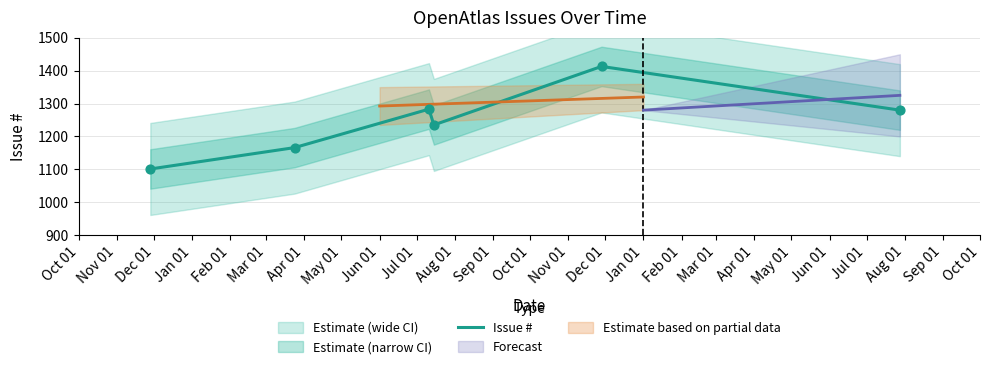

What is the highest value of the Issue # series?

1413